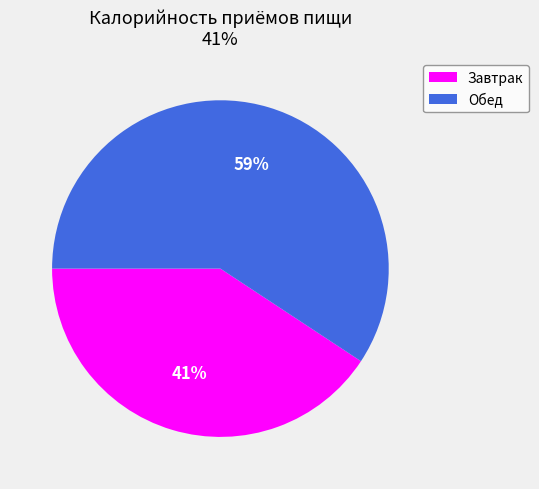

How many segments does this pie chart have?

2